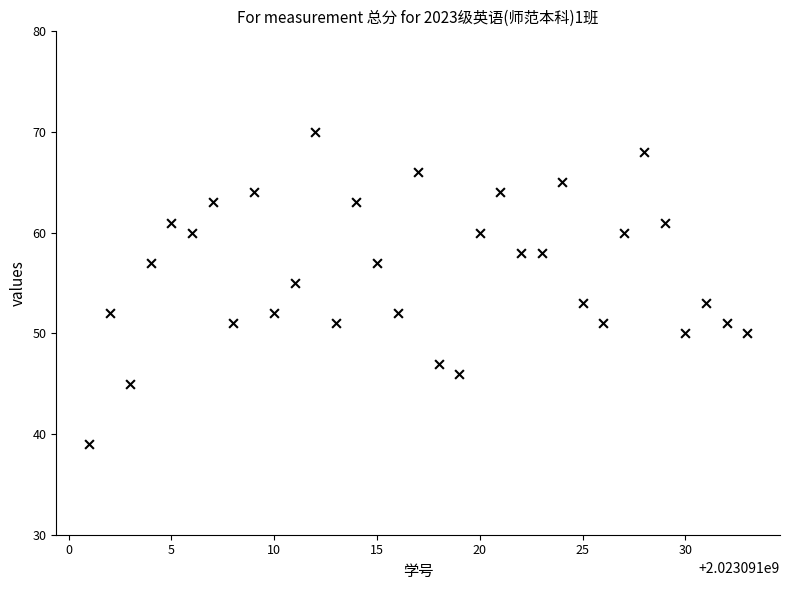

What is the range of X values (max minus min)?

32